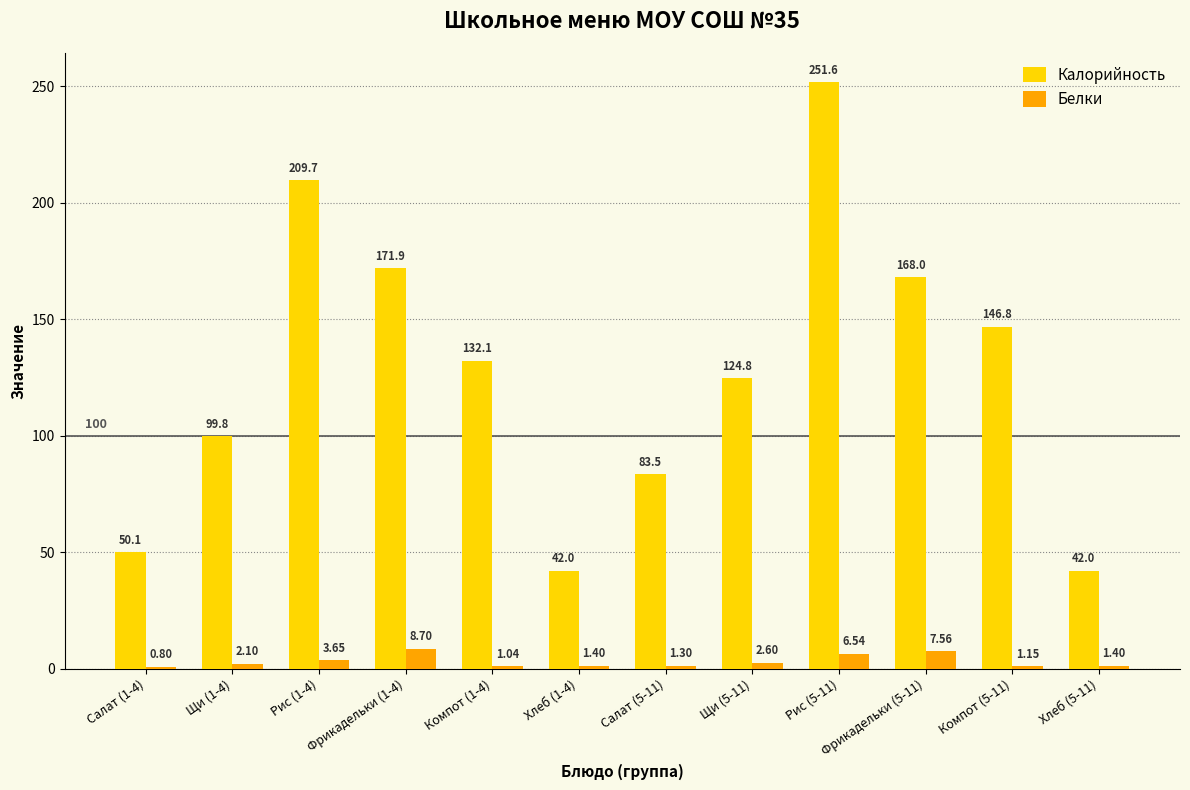

Are the bars horizontal?

No